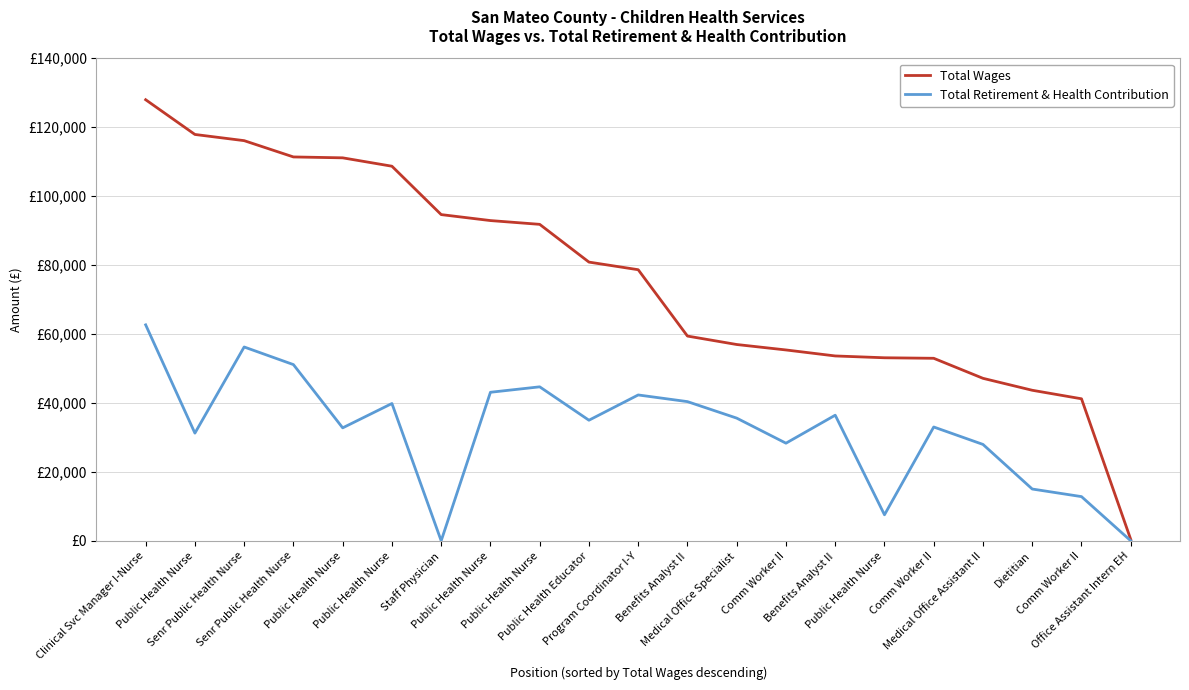

What is the difference between the maximum and minimum values in the Total Retirement & Health Contribution series?

62655